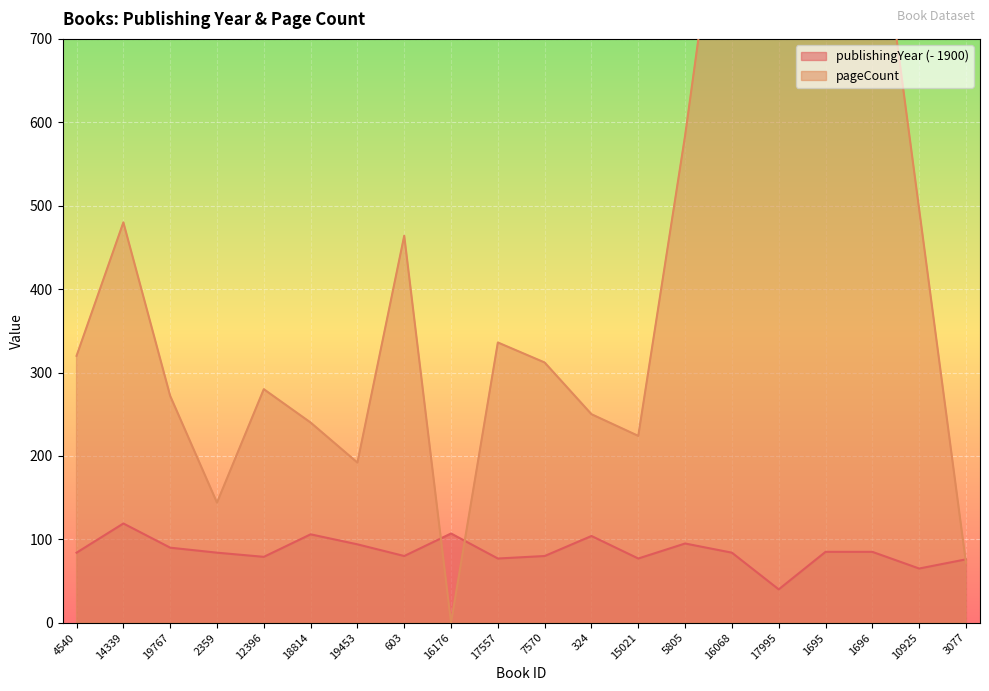

Which series has the largest total across all categories?

pageCount